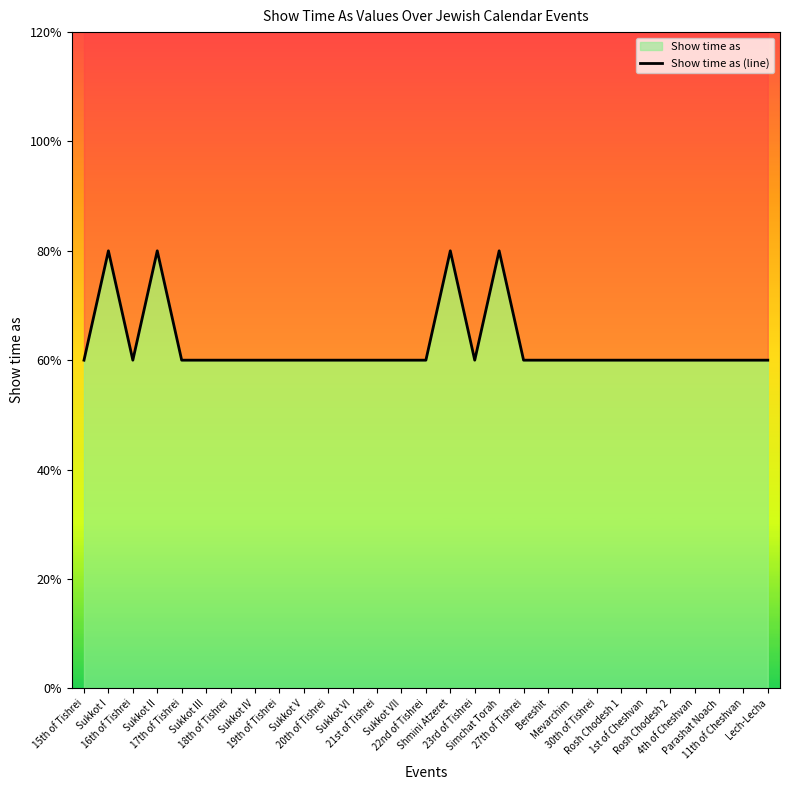

The value at Parashat Noach is 1. True or false?

False